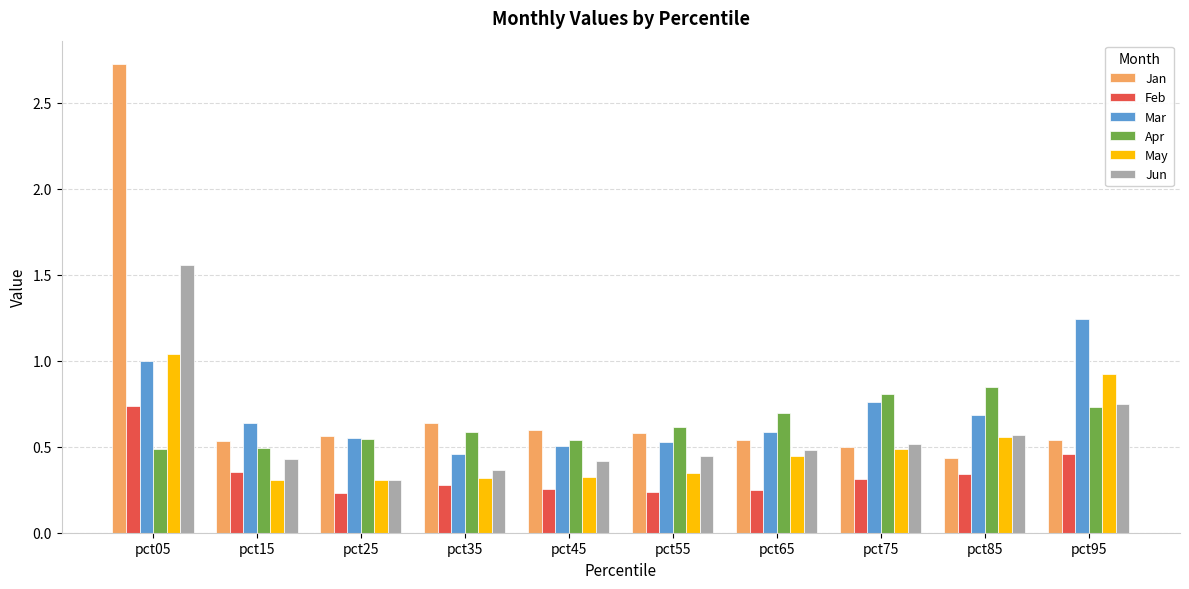

What is the difference between the highest and lowest values at pct05?

2.2